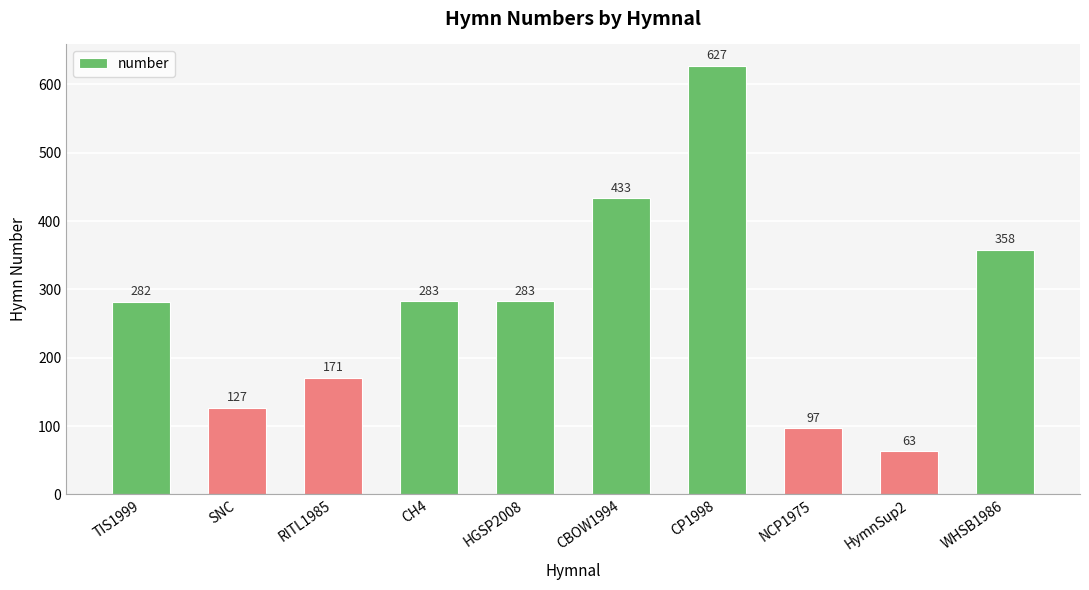

What is the approximate value at HymnSup2?

63